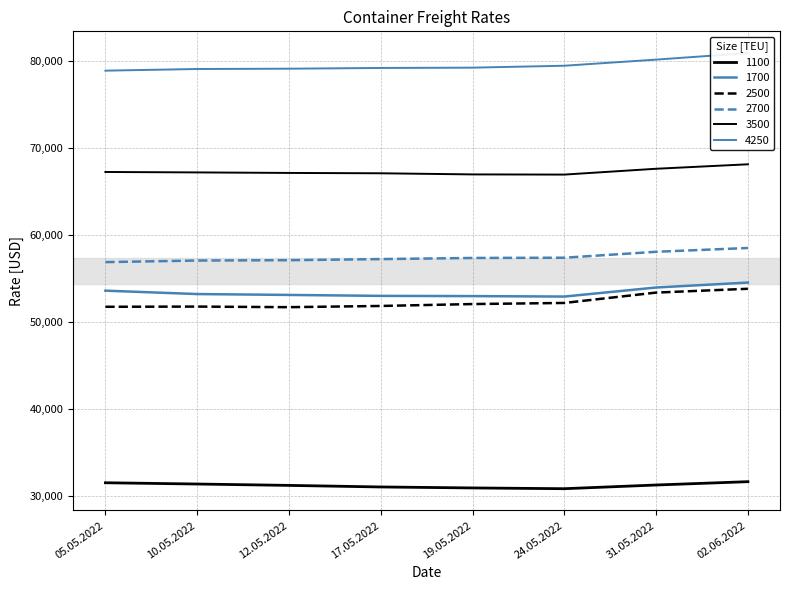

What is the difference between the 2500 values at 10.05.2022 and 05.05.2022?

23